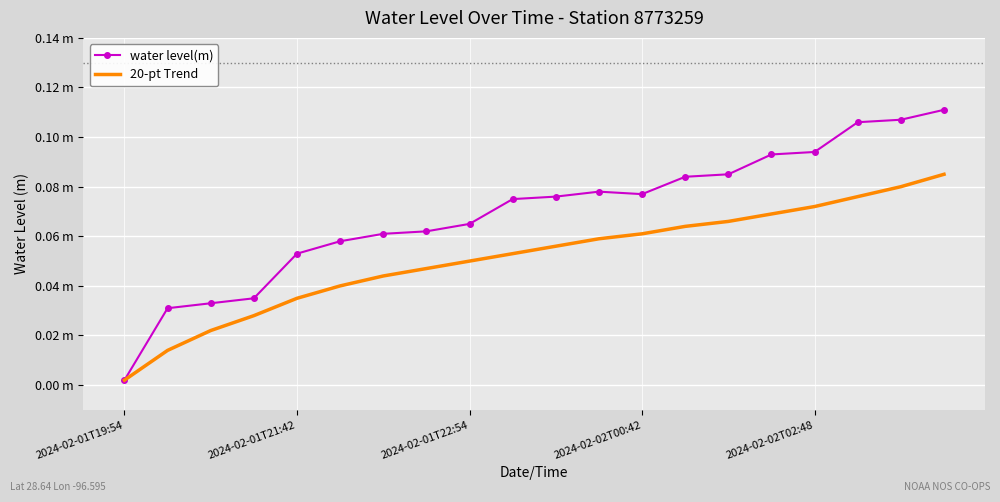

What are all the series names shown in the legend?

water level(m), 20-pt Trend